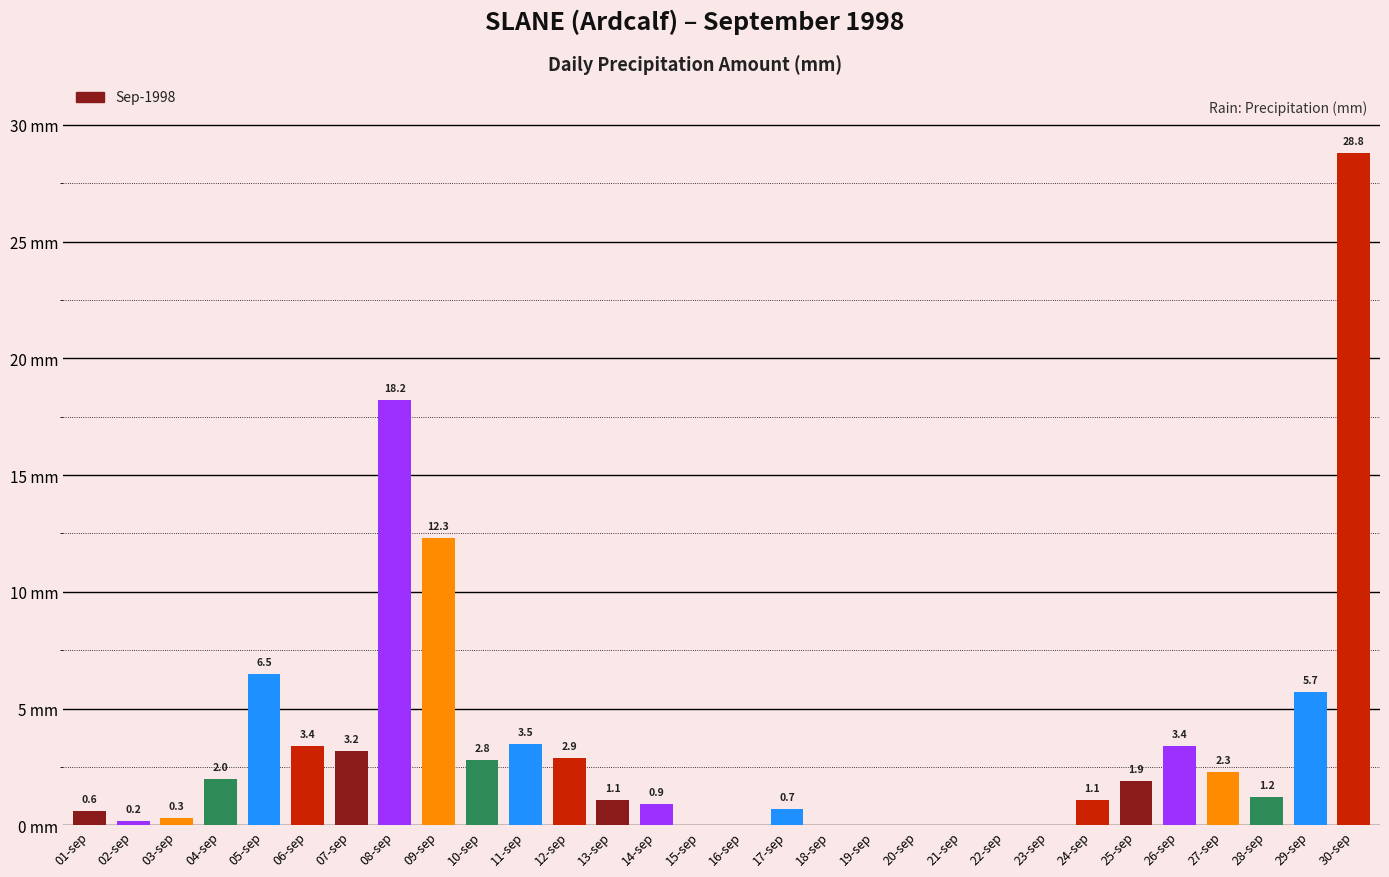

Are the bars horizontal?

No